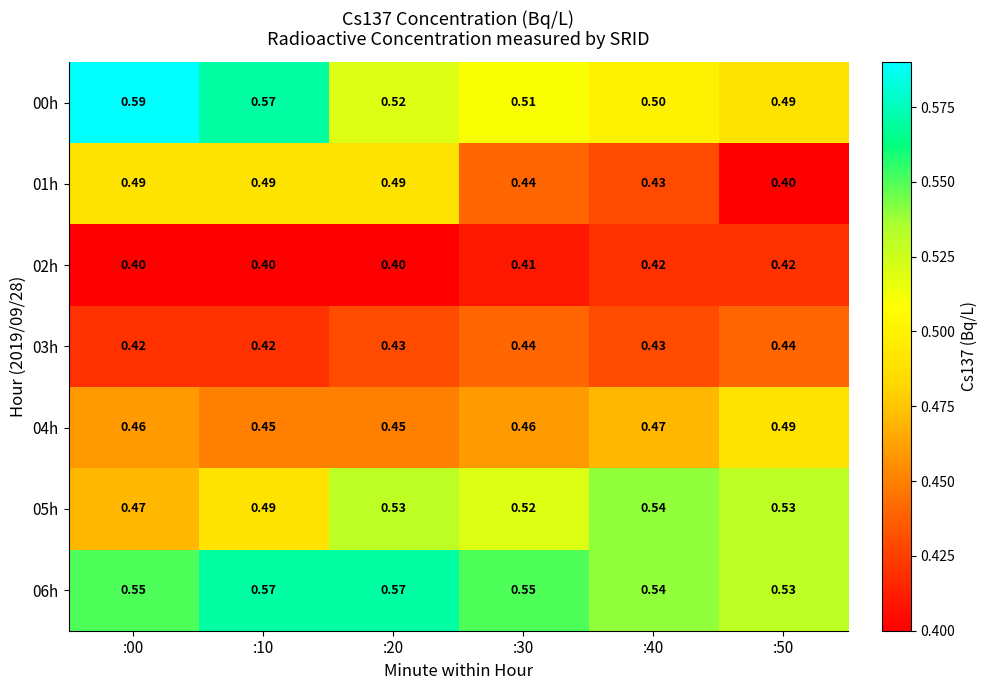

Is the value of 00h at :30 greater than the value of 01h at :50?

Yes